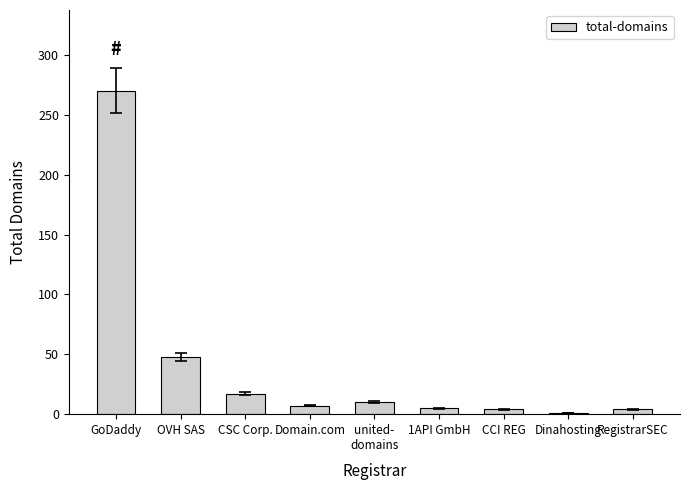

What is the sum of all values?

366